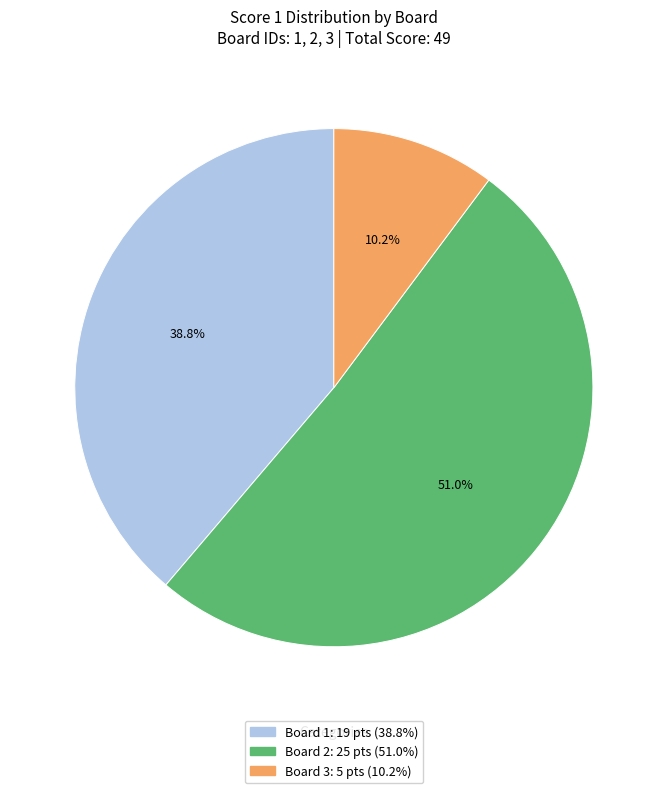

Is there any slice that represents more than half of the pie?

Yes